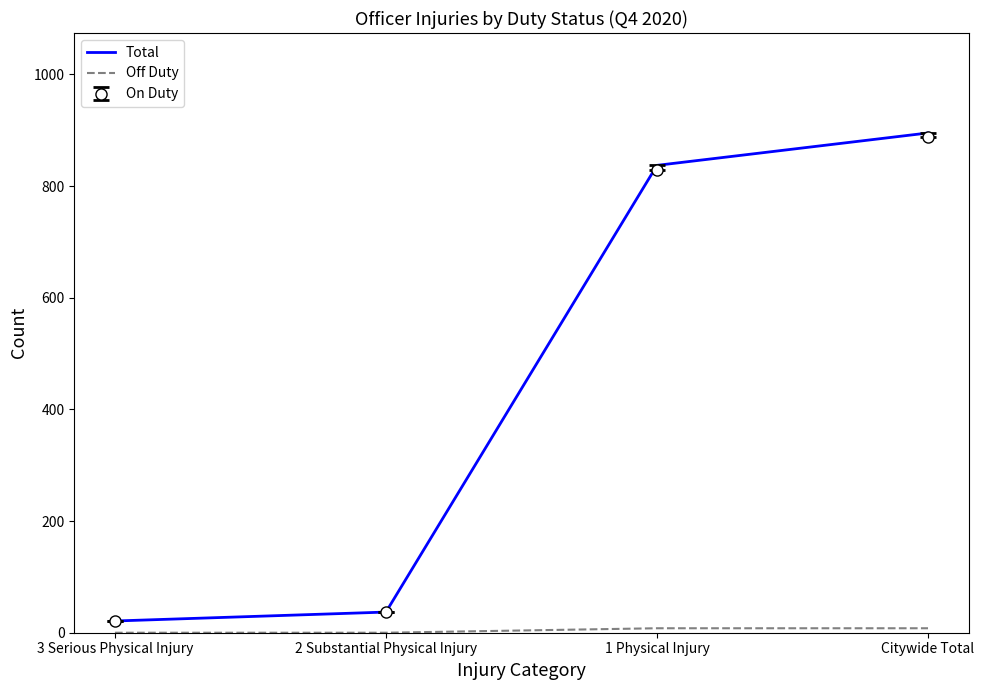

What is the difference between the Total values at 3 Serious Physical Injury and 1 Physical Injury?

816